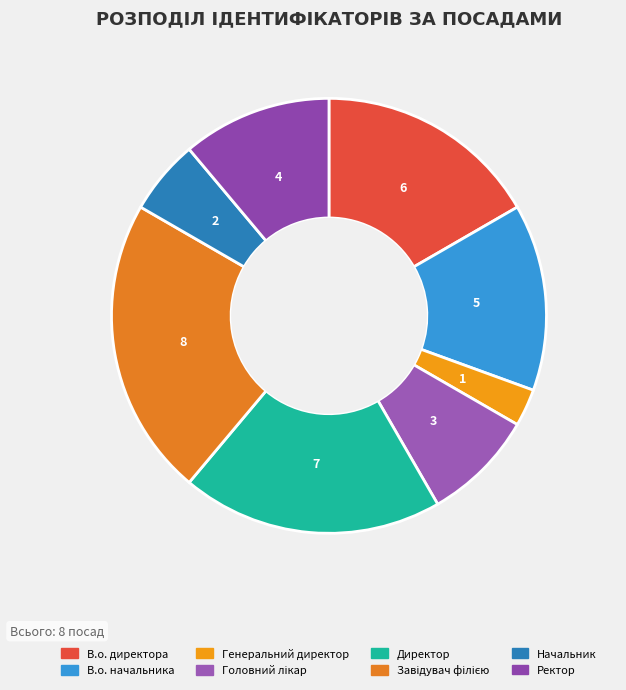

To the nearest percent, what percentage of the pie is Генеральний директор?

3%